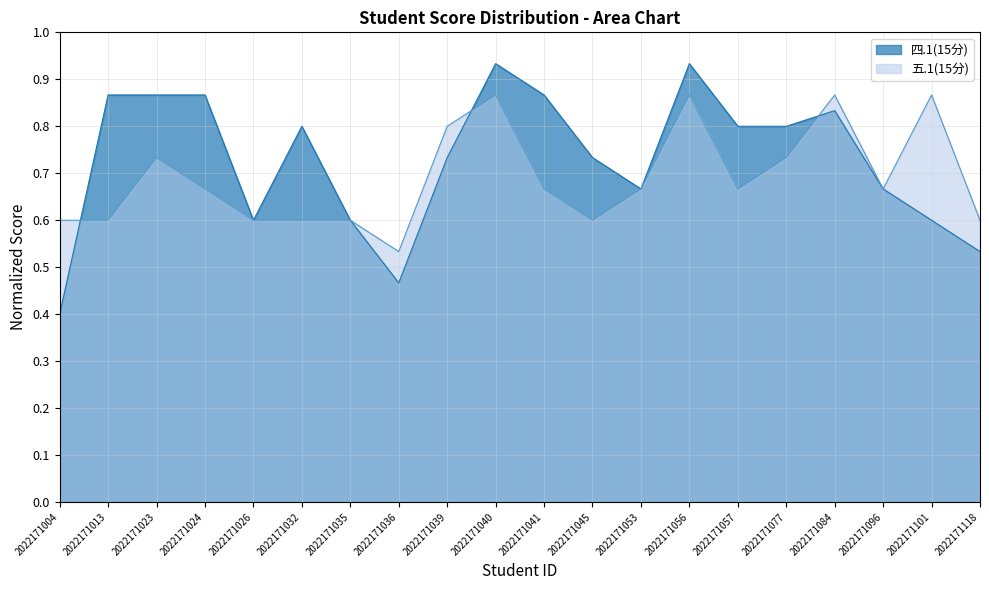

Count the 四.1(15分) values in the range 0 to 1.

20